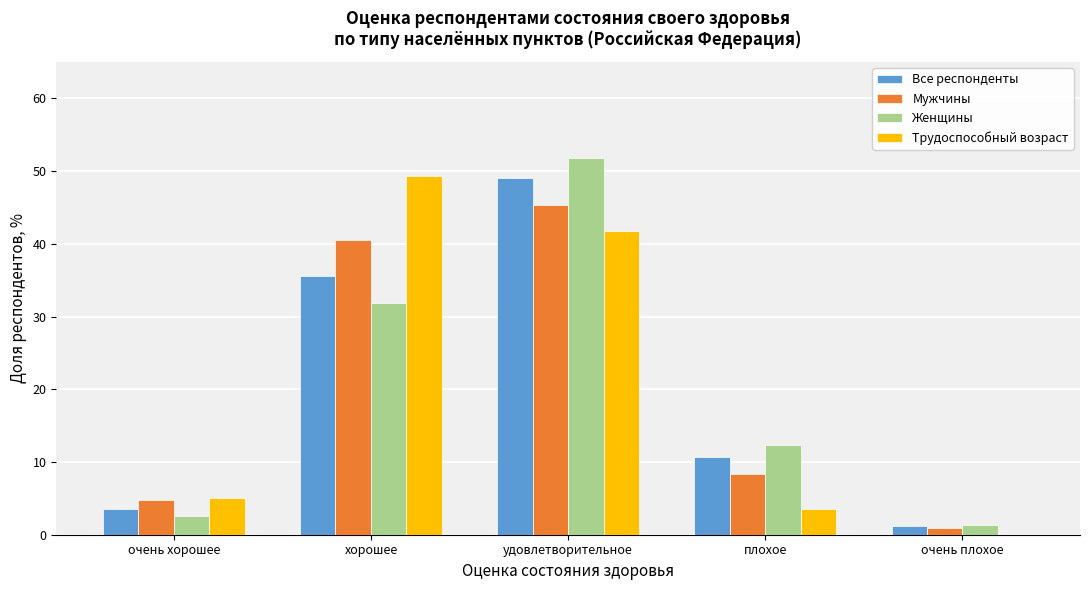

Reading left to right, extract all data points from this chart.

Все респонденты: очень хорошее=3.5	хорошее=35.6	удовлетворительное=49.0	плохое=10.7	очень плохое=1.2
Мужчины: очень хорошее=4.8	хорошее=40.6	удовлетворительное=45.3	плохое=8.3	очень плохое=1.0
Женщины: очень хорошее=2.6	хорошее=31.9	удовлетворительное=51.8	плохое=12.4	очень плохое=1.4
Трудоспособный возраст: очень хорошее=5.0	хорошее=49.3	удовлетворительное=41.8	плохое=3.6	очень плохое=0.0